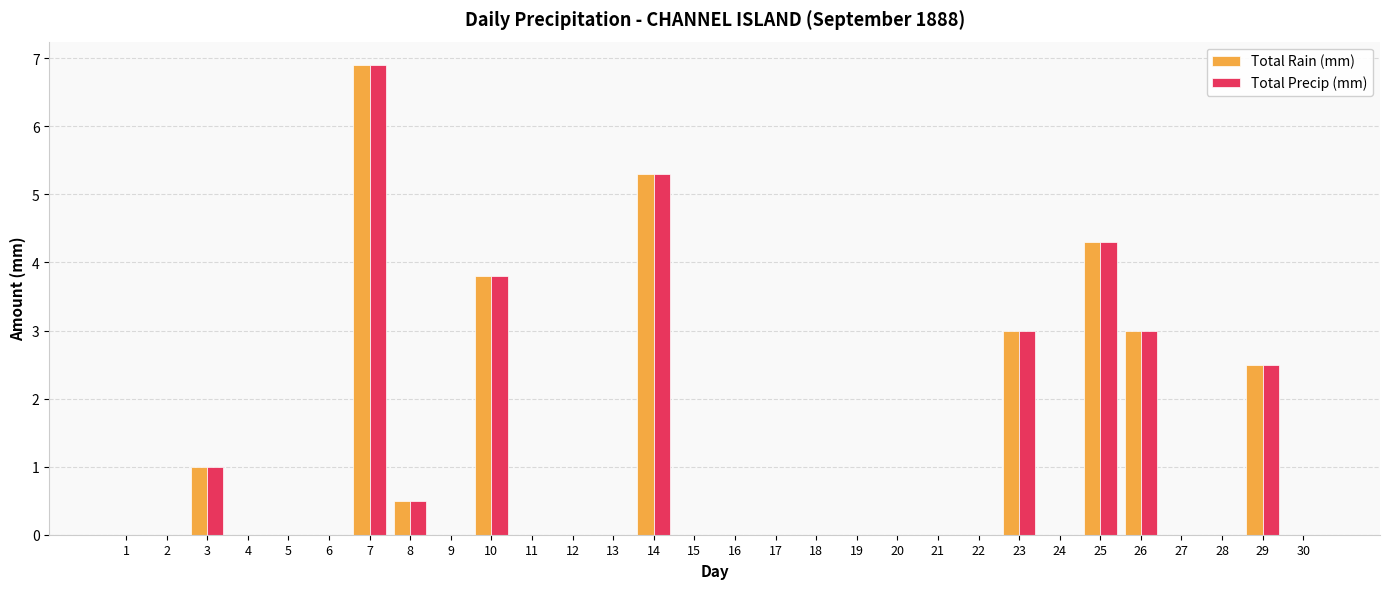

At which category is the sum across all series the highest?

7